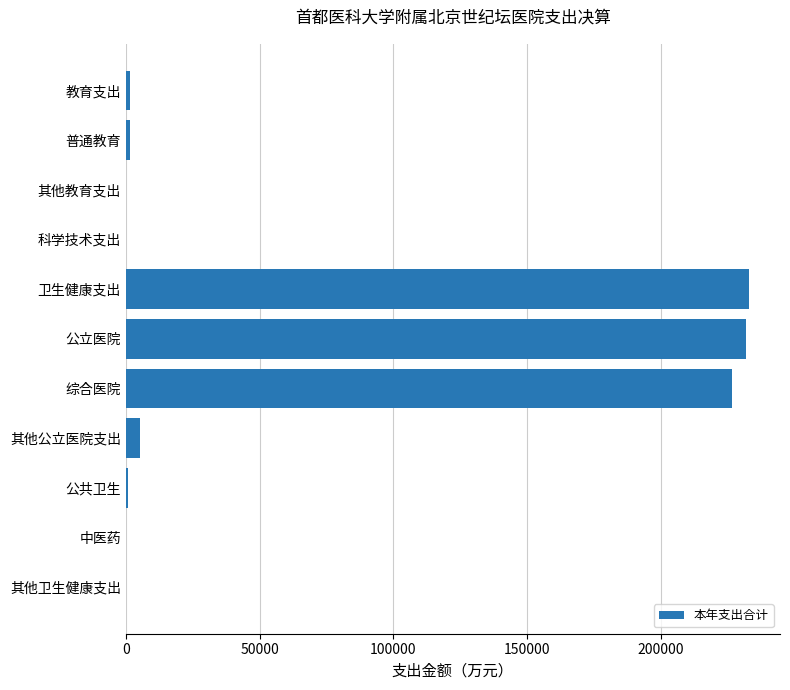

What is the maximum value shown in the chart?

232840.2